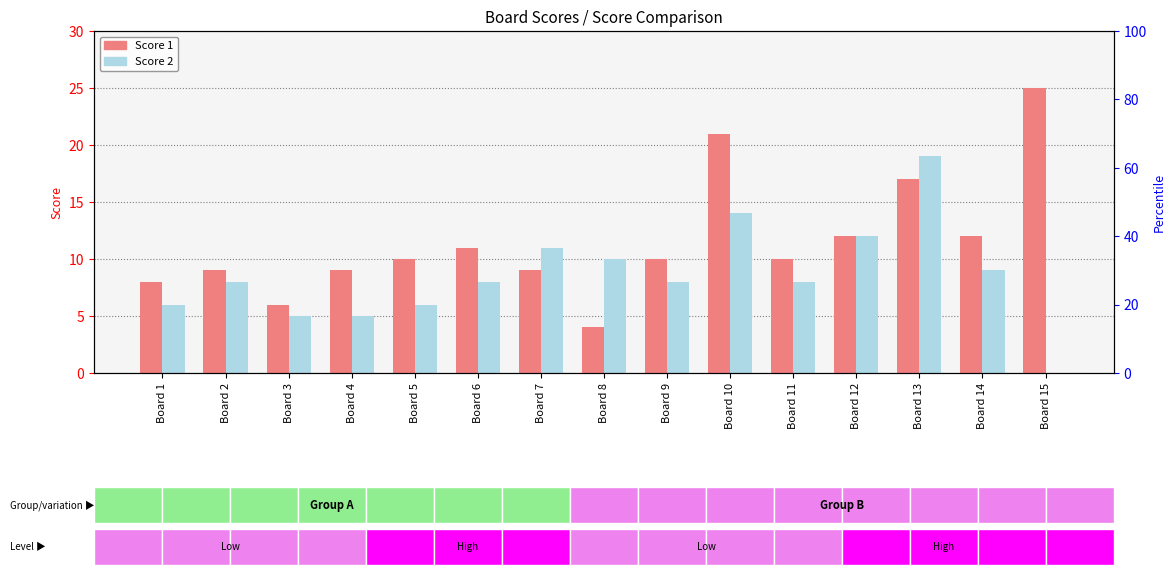

How many data points does each series have?

15